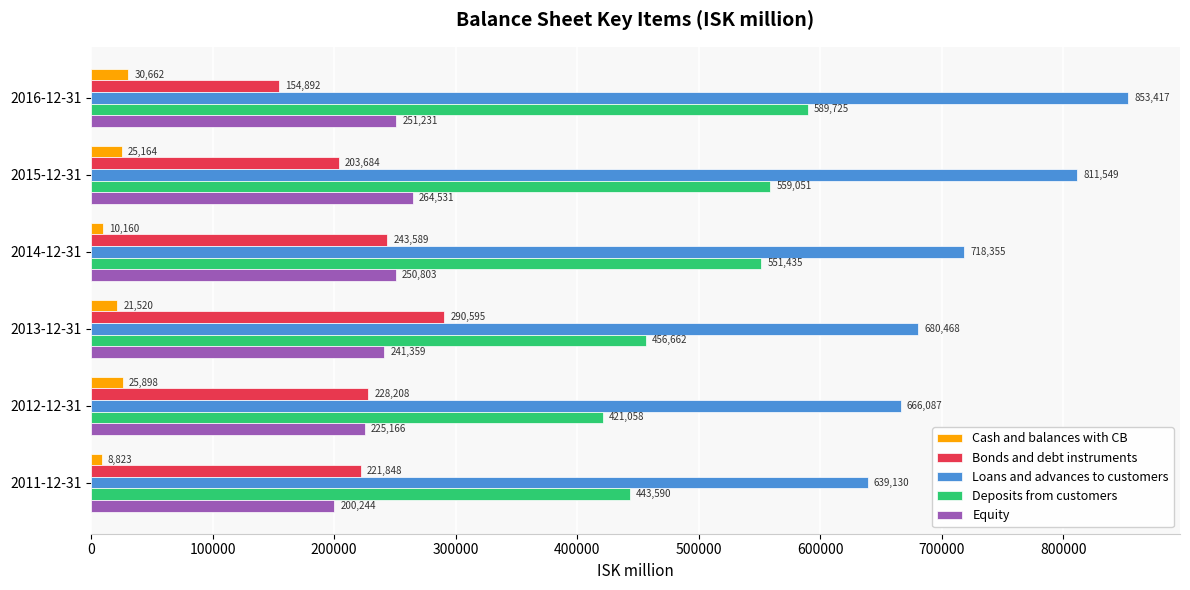

How many categories are shown in the chart?

6